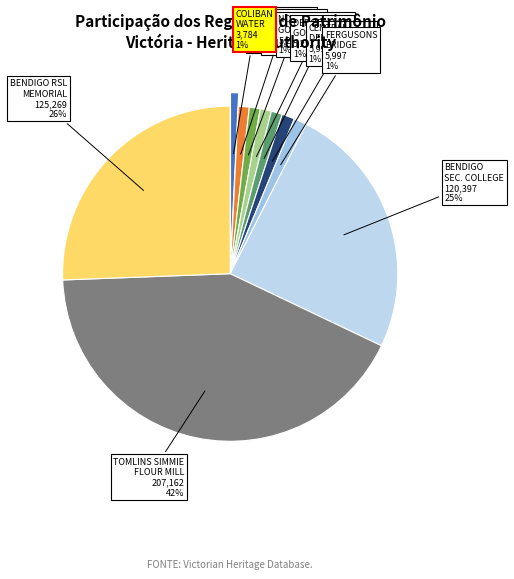

Between RETURNED SOLDIERS MEMORIAL HALL and FERGUSONS BRIDGE, which is larger?

FERGUSONS BRIDGE